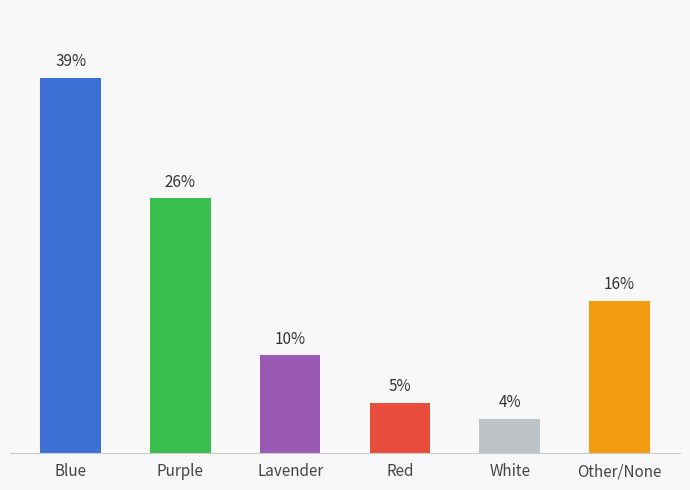

What is the greatest value displayed?

38.9